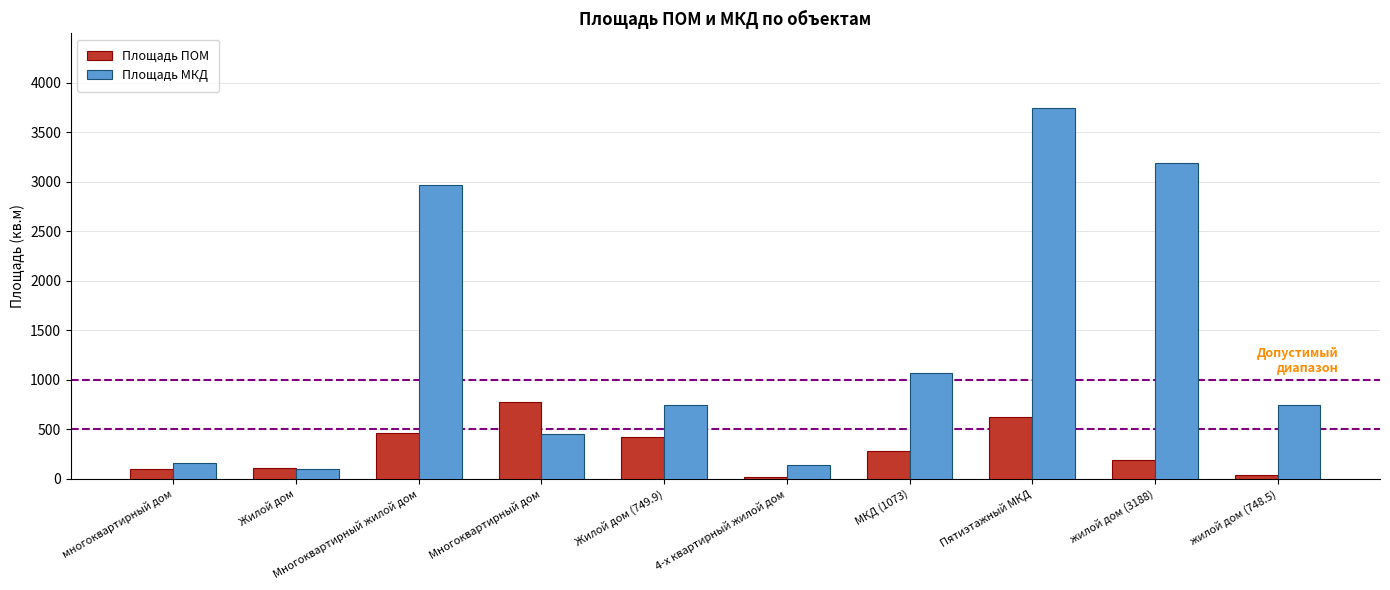

What is the sum of the Площадь МКД values at МКД (1073) and жилой дом (748.5)?

1821.5